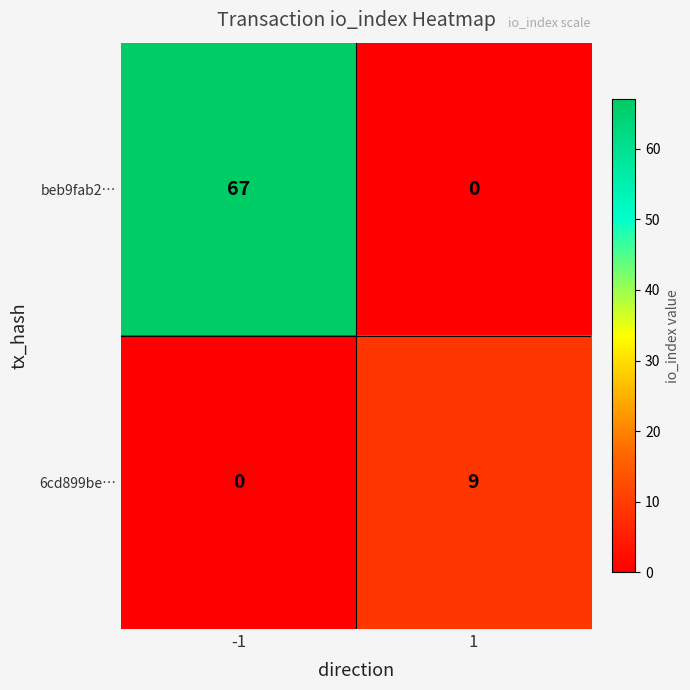

Reading left to right, list all the values displayed in this chart.

beb9fab2…: -1=67	1=0
6cd899be…: -1=0	1=9